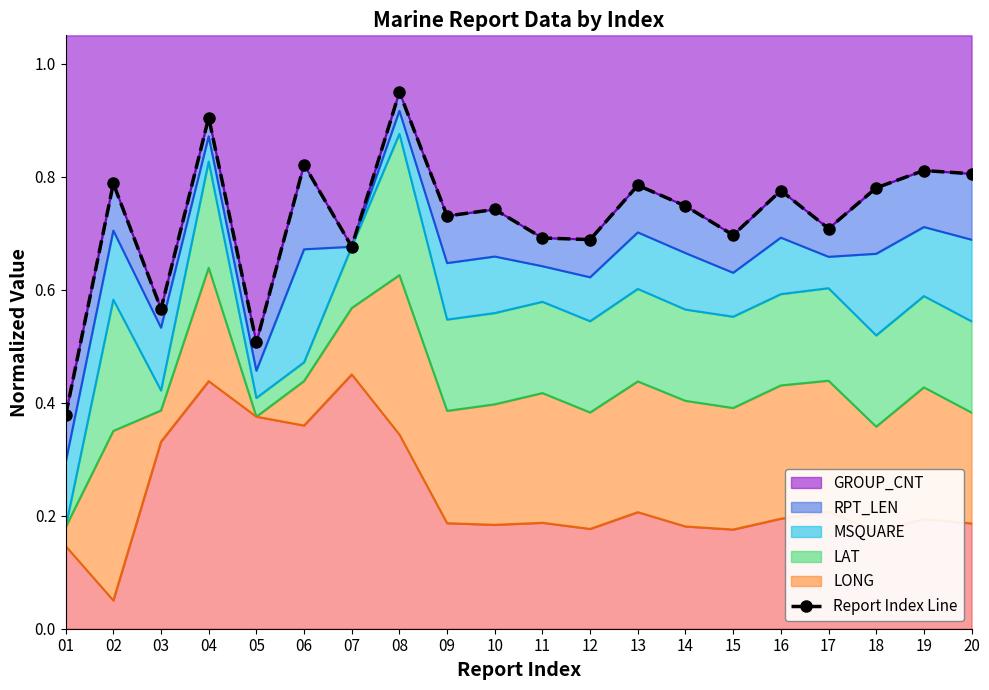

Does the chart have visible grid lines?

No